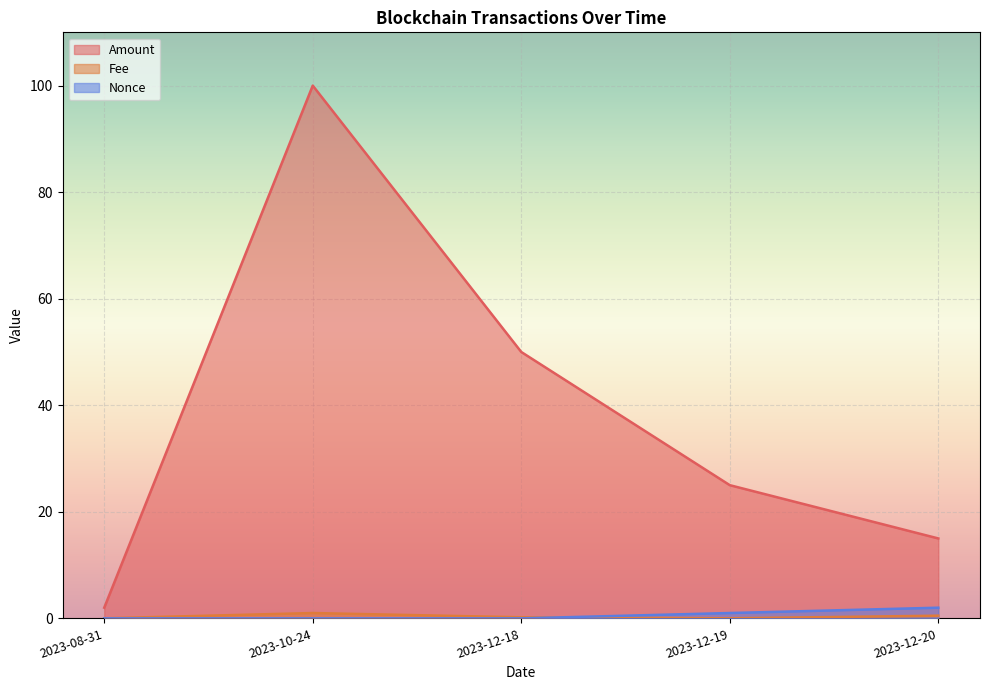

How many Nonce values are between 0 and 1?

4